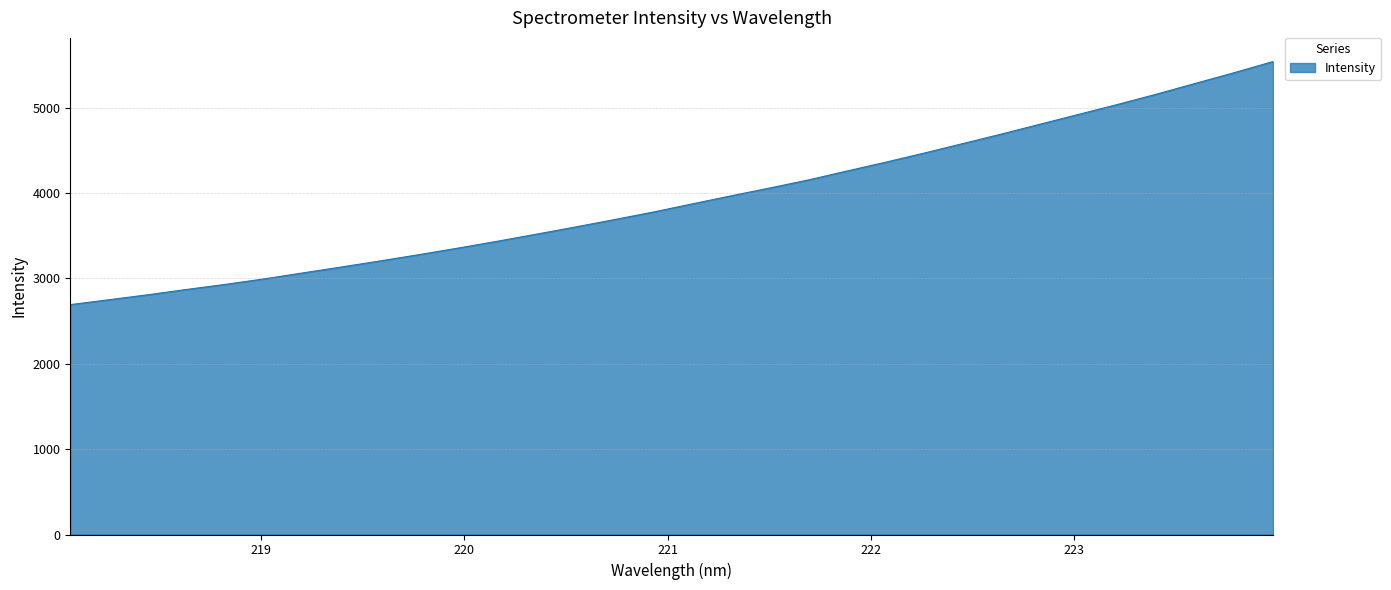

What is the difference between the maximum and minimum values?

2846.9